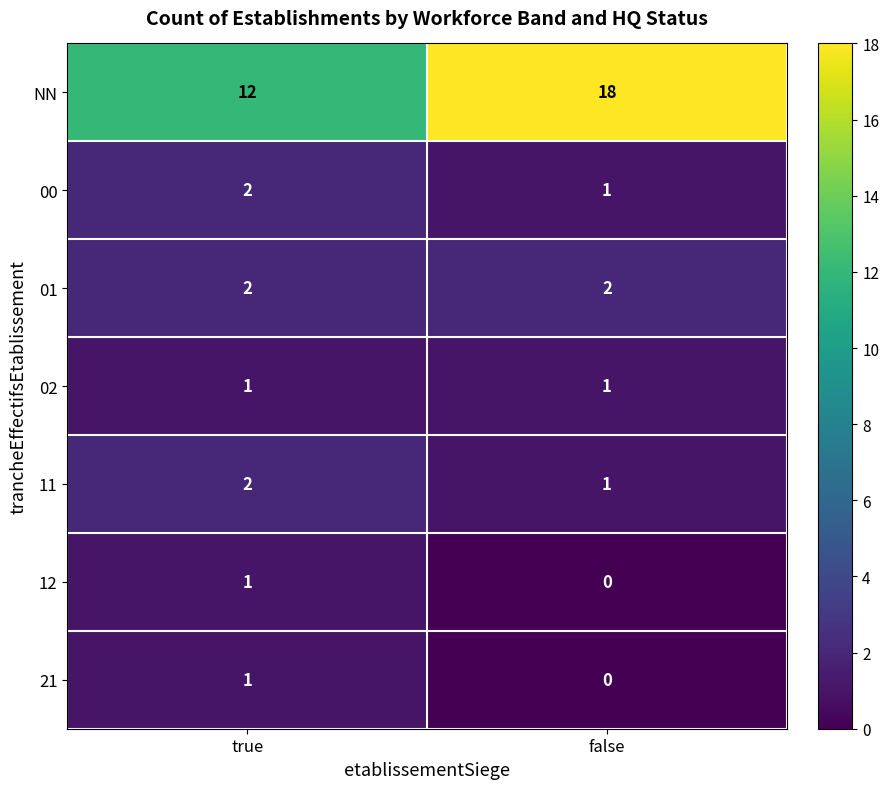

What is the approximate value of NN at true?

12